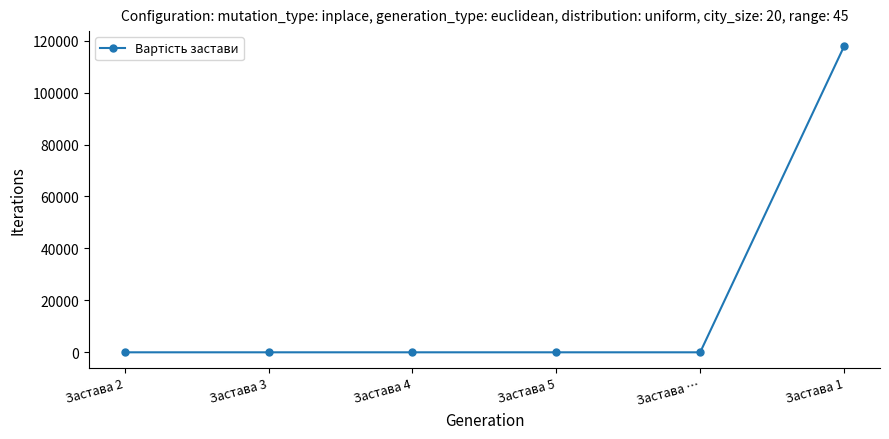

What is the average value?

19633